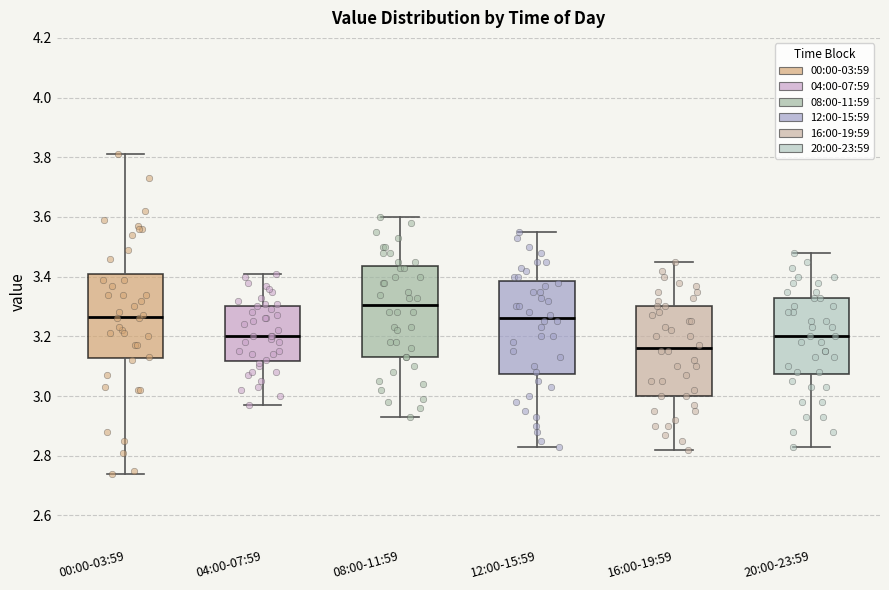

Where is the upper edge of the box for 04:00-07:59 on the y-axis? The values are not printed on the chart, so give them approximately, as read against the axis.

3.30